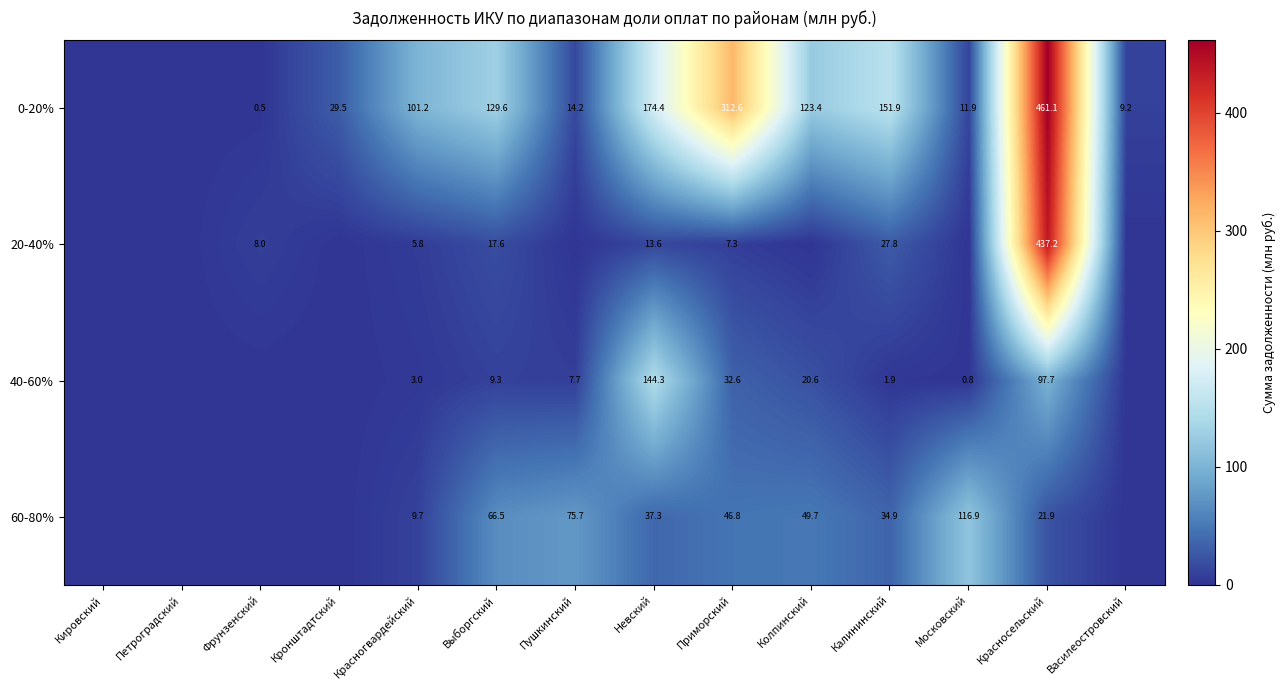

At which category is the sum across all series the highest?

Красносельский